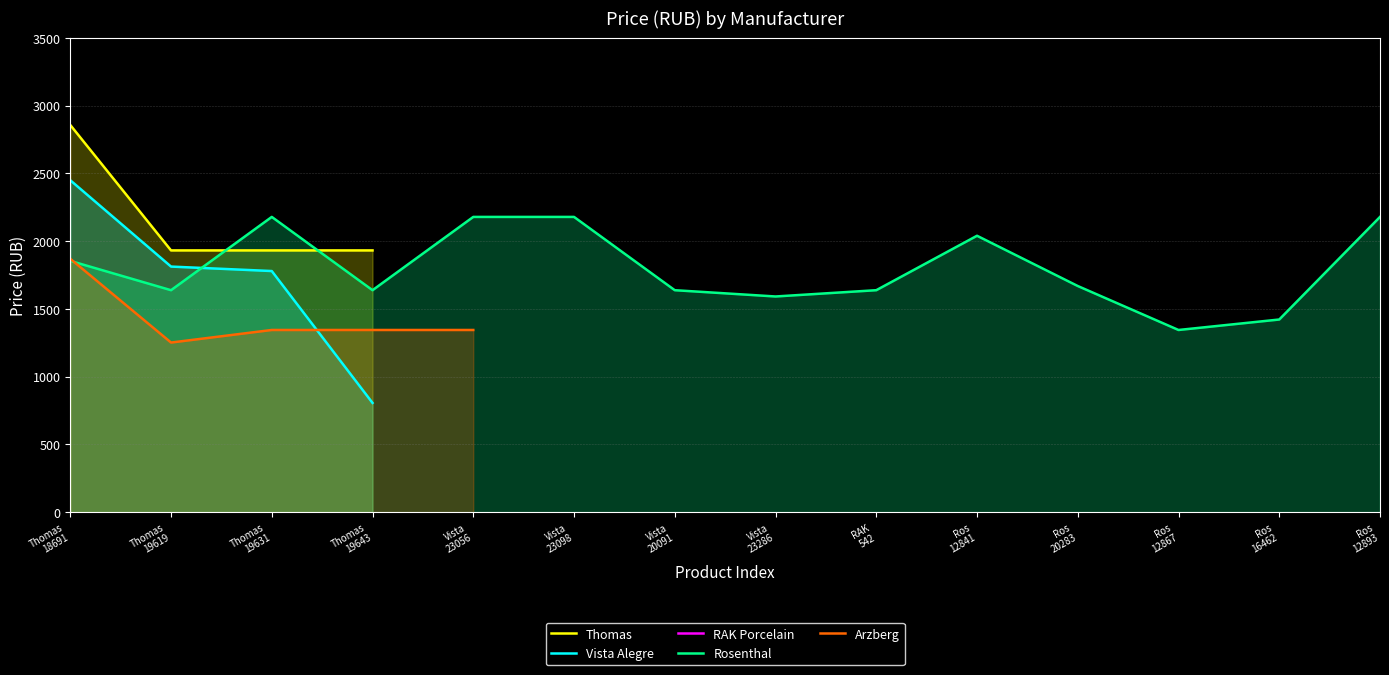

At which category does the chart reach its peak across all series?

Thomas
18691